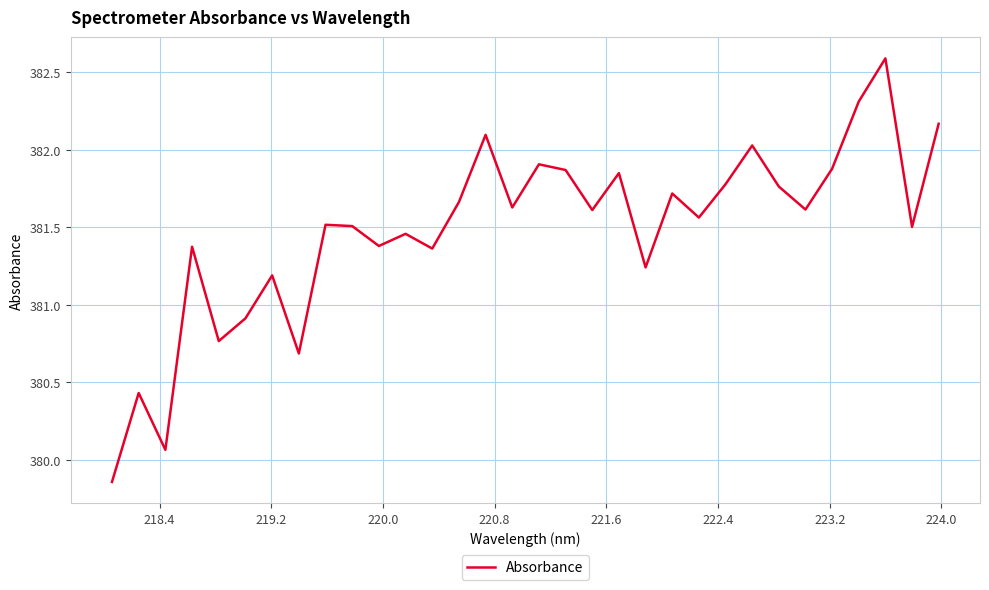

What is the maximum value shown in the chart?

382.6